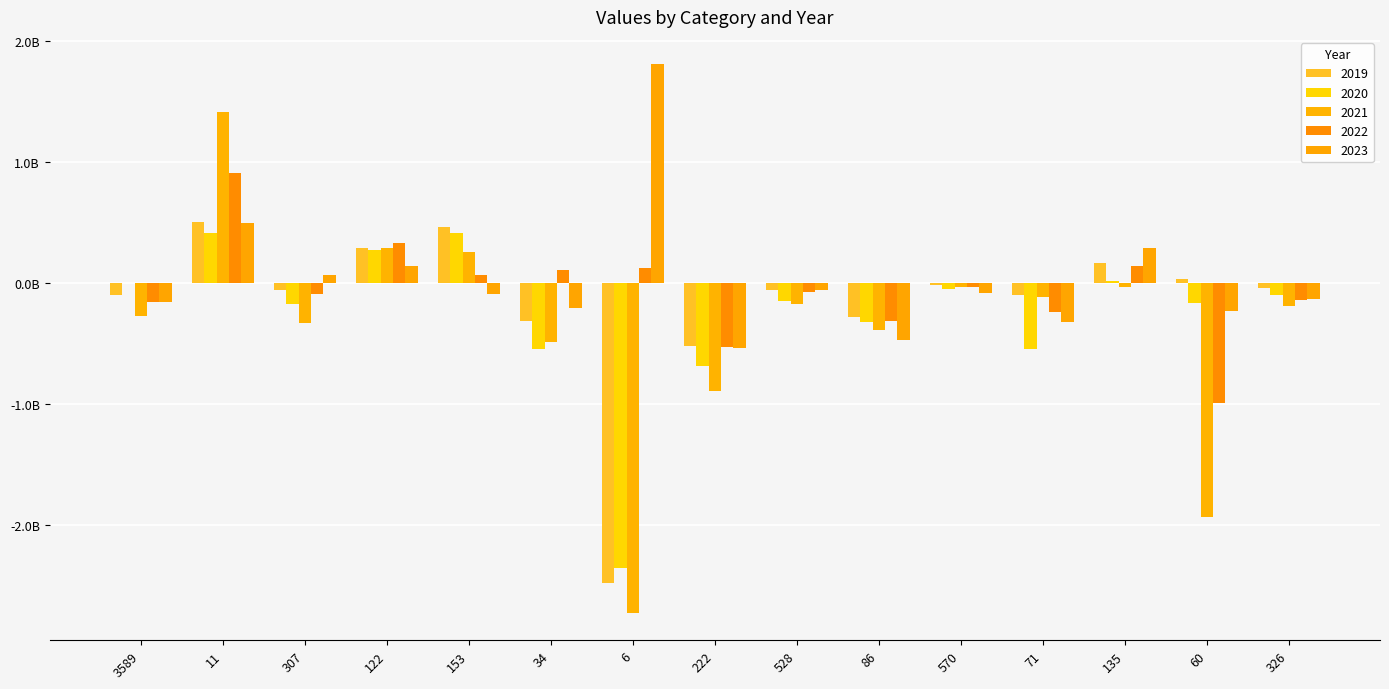

Which series has the largest total across all categories?

2023